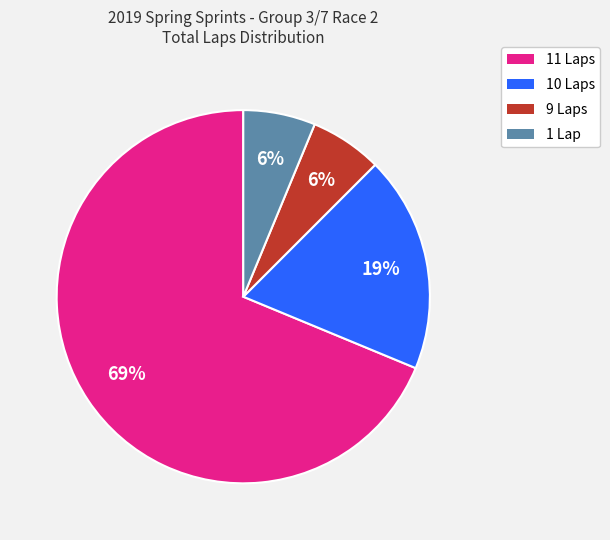

How many segments does this pie chart have?

4